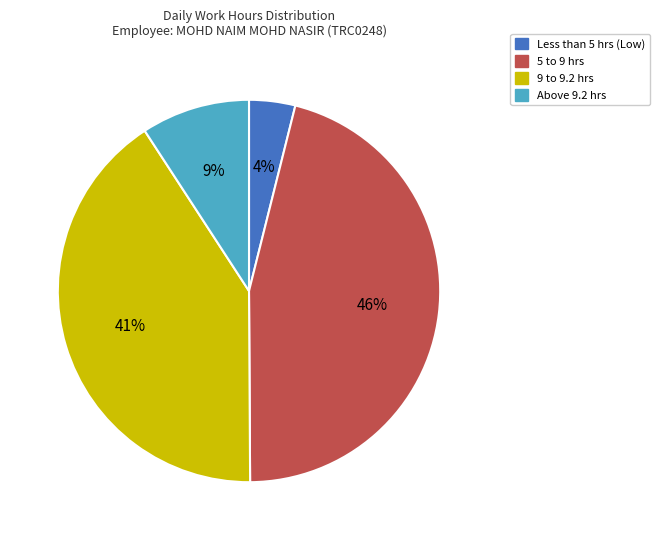

To the nearest percent, what is the difference between the largest and smallest slice percentages?

42%